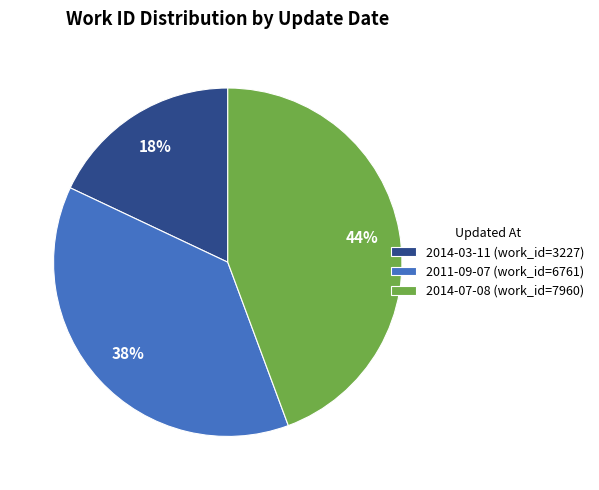

Which category has the biggest portion of the pie?

2014-07-08